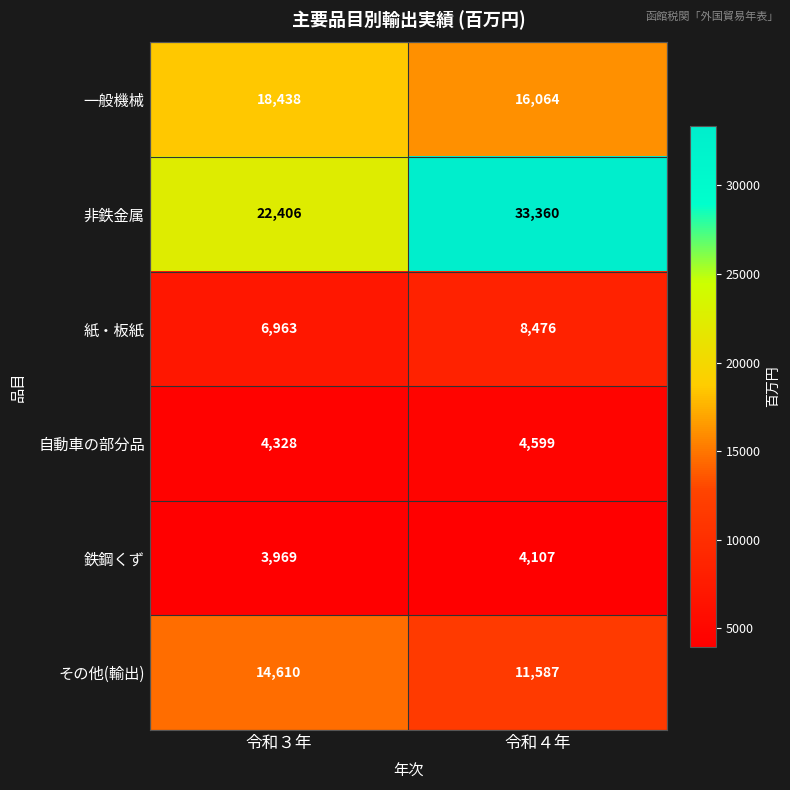

What is the difference between the maximum and minimum values in the その他(輸出) series?

3023